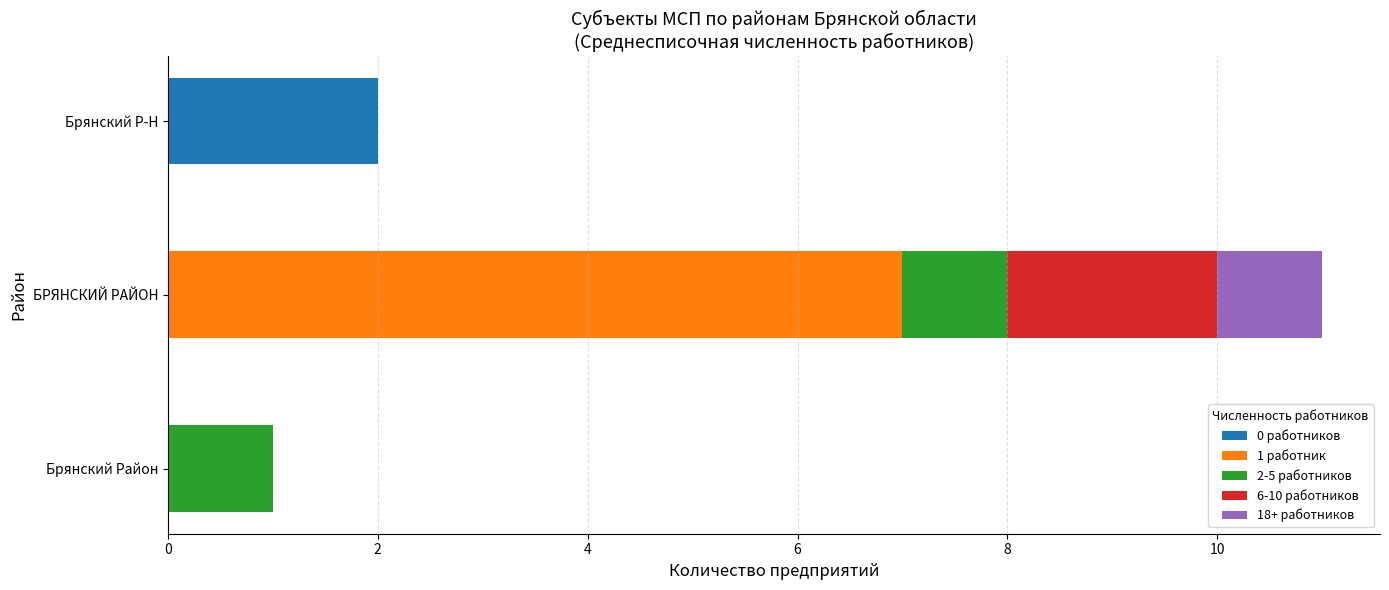

At which category is the sum across all series the highest?

БРЯНСКИЙ РАЙОН